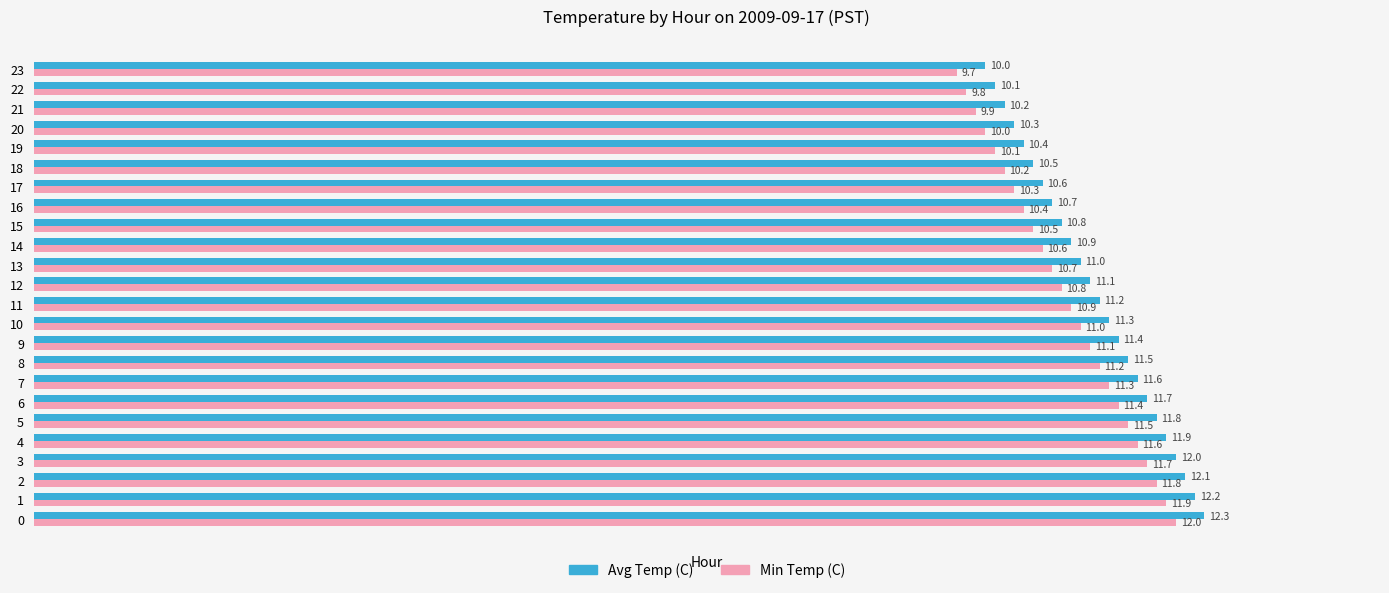

Is the value of Avg Temp (C) at 18 greater than the value of Min Temp (C) at 11?

No